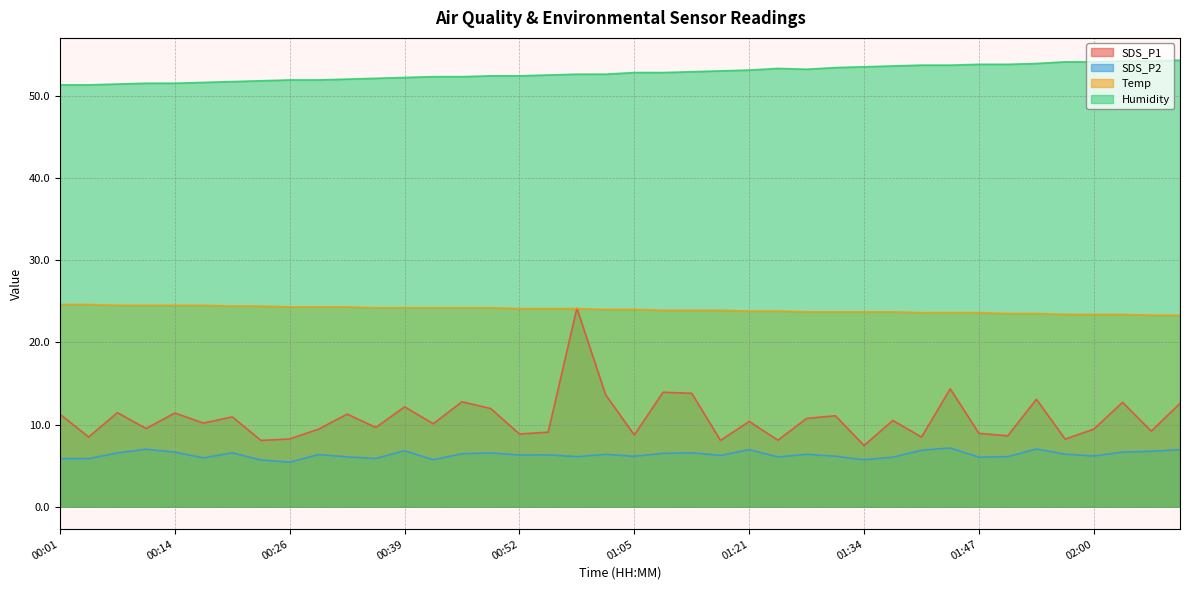

What is the average value of the Temp series?

24.0